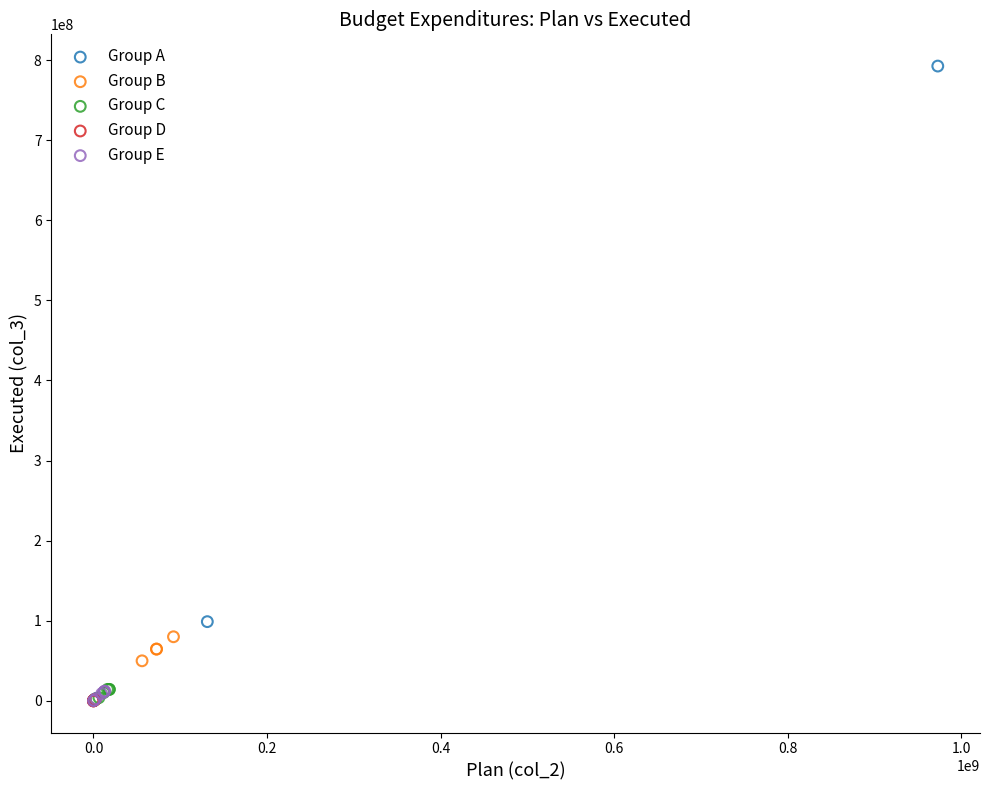

Which series has the largest Y range (max minus min)?

Group A